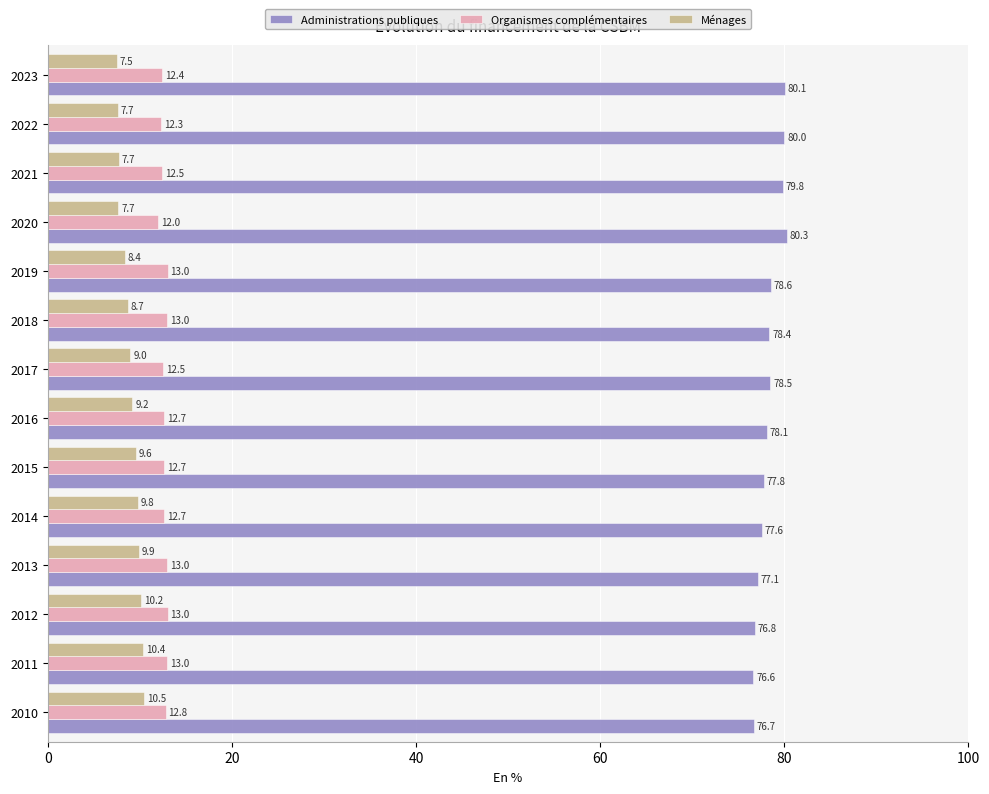

What is the sum of all Administrations publiques values?

1096.4